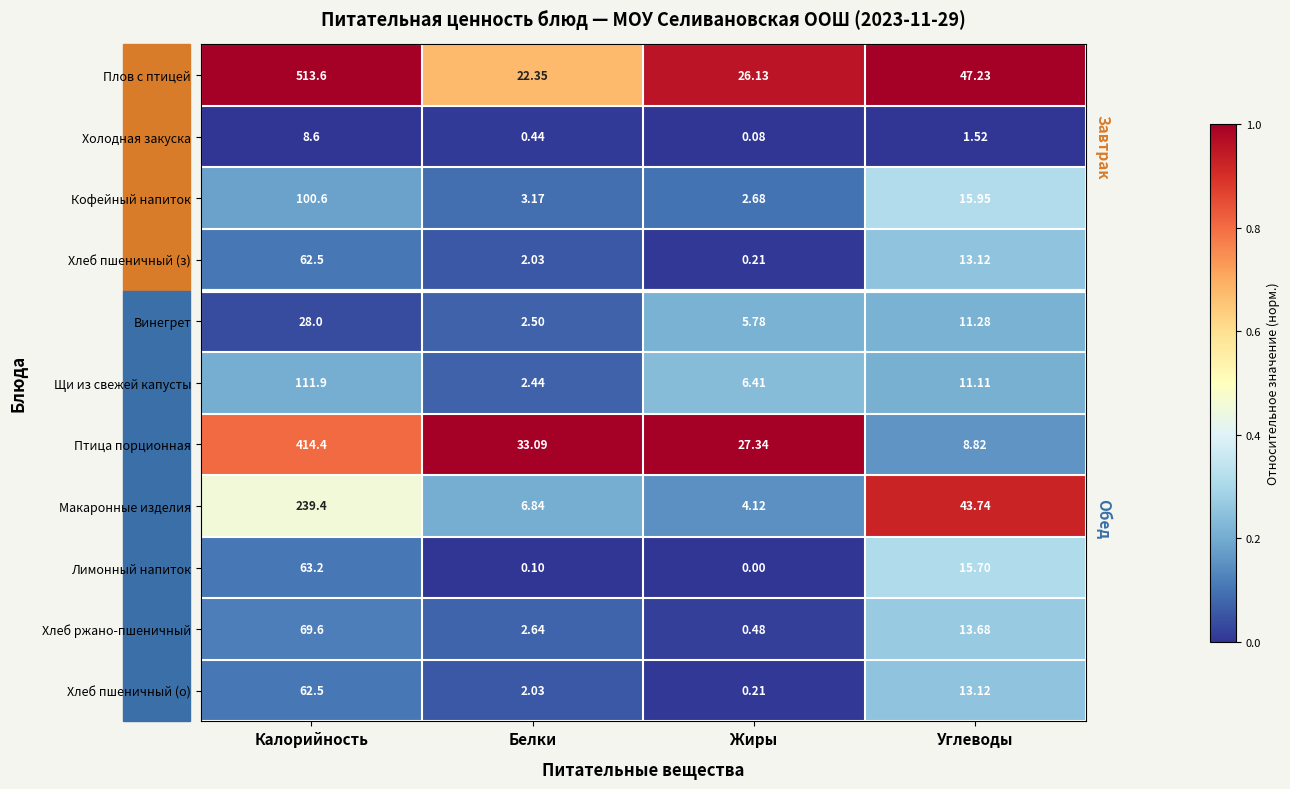

At which category is the sum across all series the highest?

Калорийность